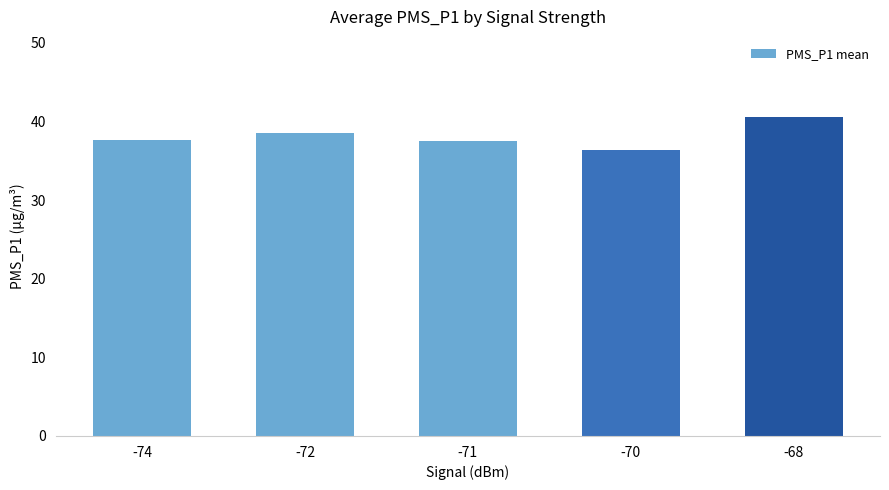

The chart shows a value of 40.6 at -68. True or false?

True